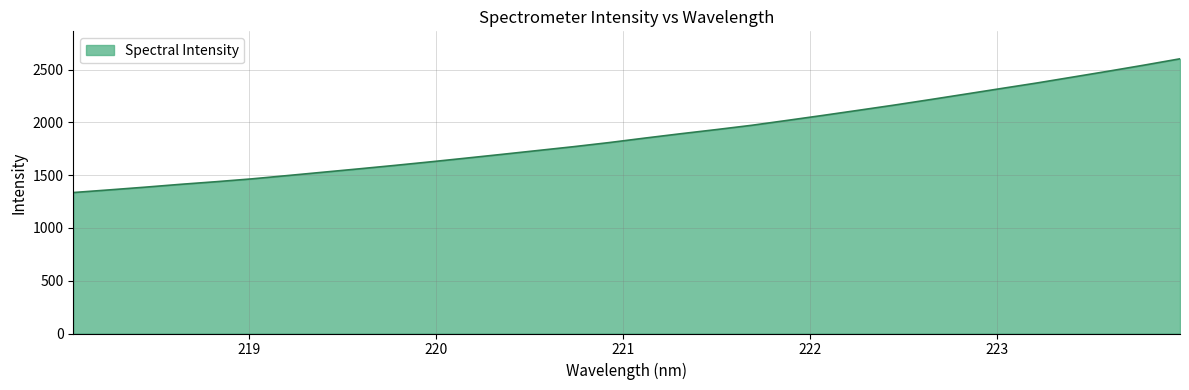

What is the maximum value shown in the chart?

2602.0